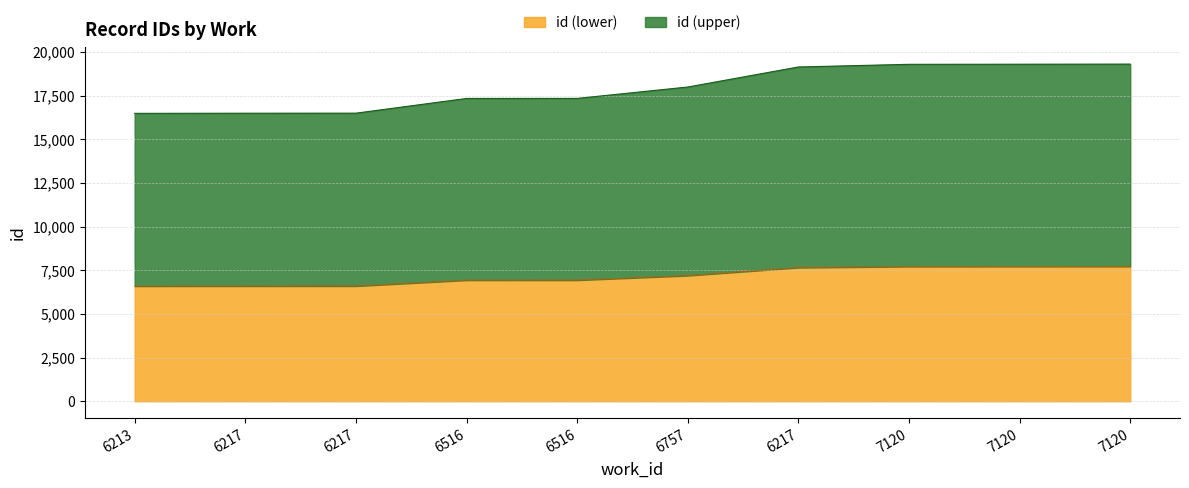

How many lines are shown in the chart?

2